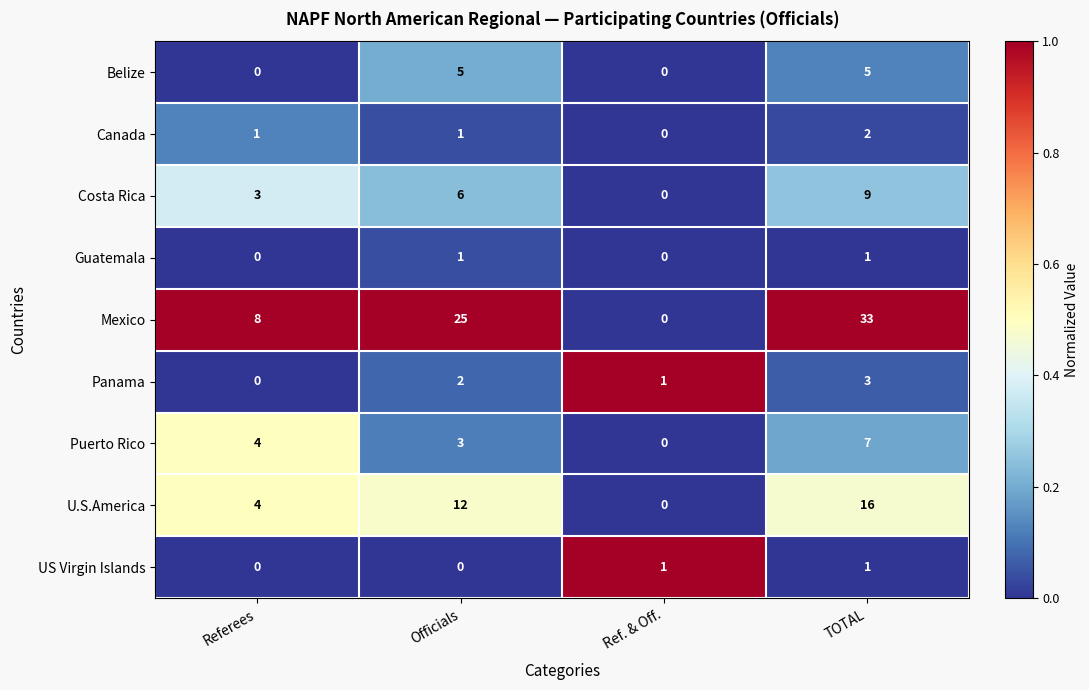

Which series has the widest spread of values?

Mexico